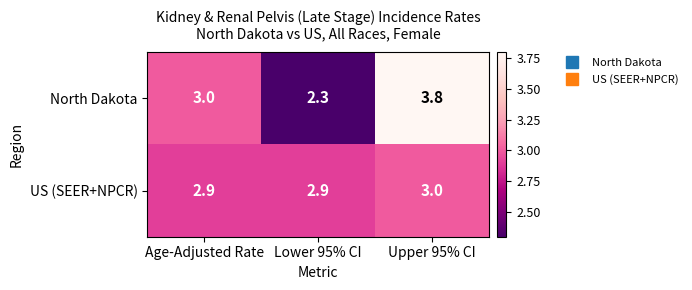

What is the smallest value displayed?

2.3